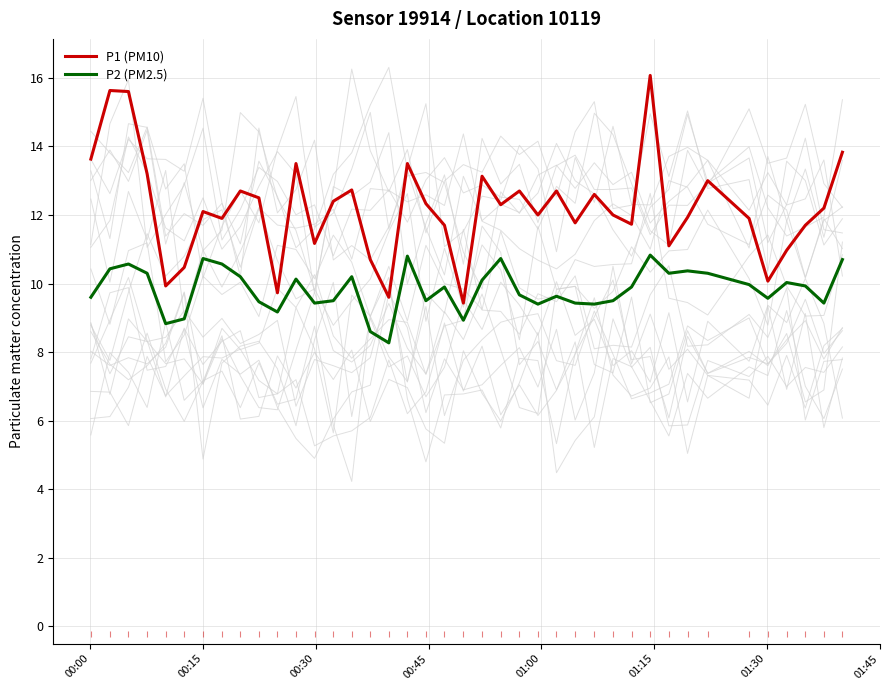

What is the maximum value for P2 (PM2.5)?

10.8